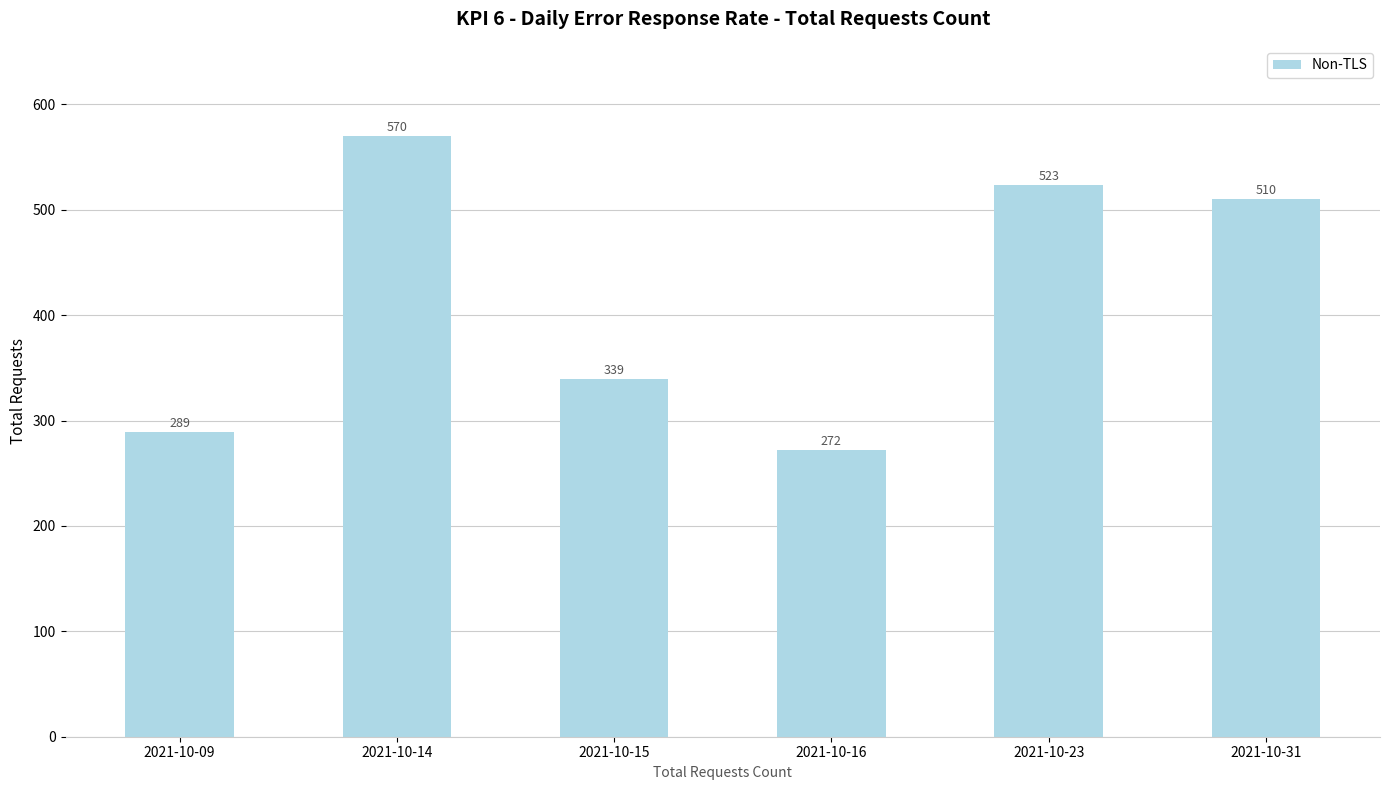

Reading left to right, list all the values displayed in this chart.

2021-10-09=289	2021-10-14=570	2021-10-15=339	2021-10-16=272	2021-10-23=523	2021-10-31=510